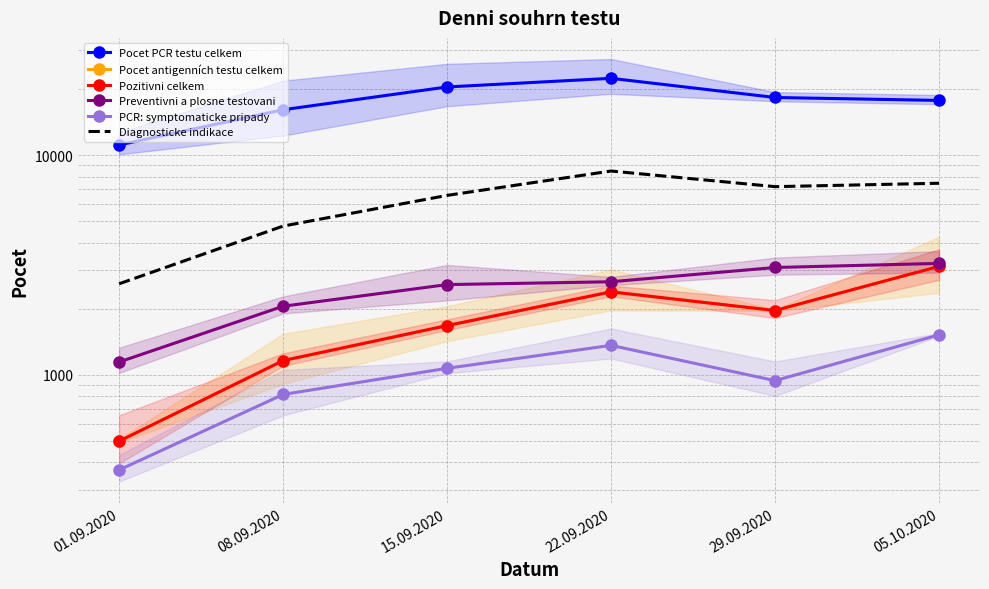

Reading left to right, what are all the values shown in this chart?

Pocet PCR testu celkem: 11137	16115	20461	22400	18323	17768
Pocet antigenních testu celkem: 499	1161	1676	2387	1963	3118
Pozitivni celkem: 499	1161	1676	2387	1963	3118
Preventivni a plosne testovani: 1144	2053	2576	2654	3082	3217
PCR: symptomaticke pripady: 369	814	1071	1362	941	1521
Diagnosticke indikace: 2598	4758	6564	8475	7194	7455